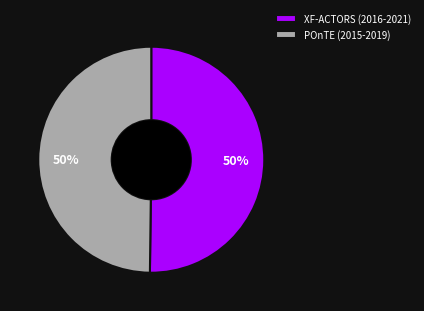

To the nearest percent, what portion does POnTE (2015-2019) represent?

50%